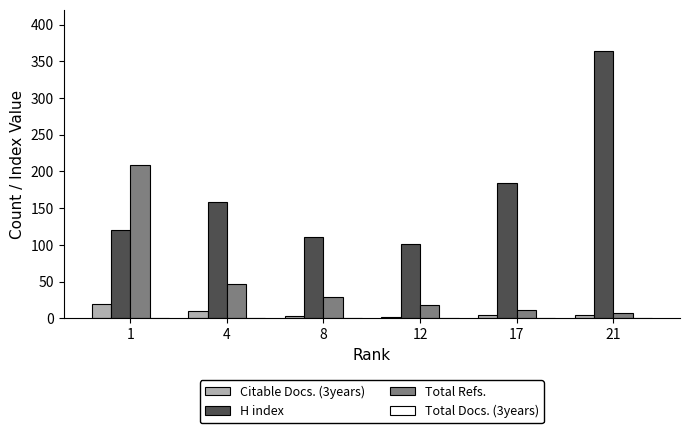

What is the sum of the Citable Docs. (3years) values at 8 and 4?

13